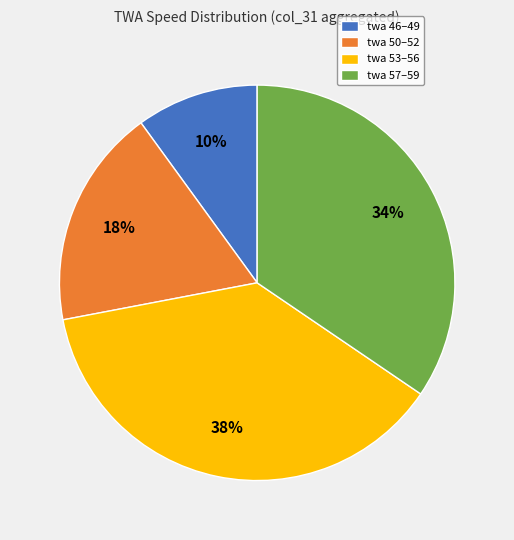

Which slice is the smallest?

twa 46–49